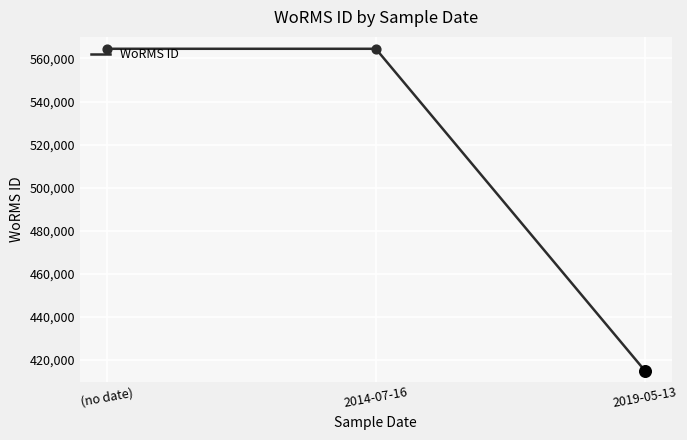

Approximately how many times larger is the value at 2019-05-13 compared to 2014-07-16?

0.7